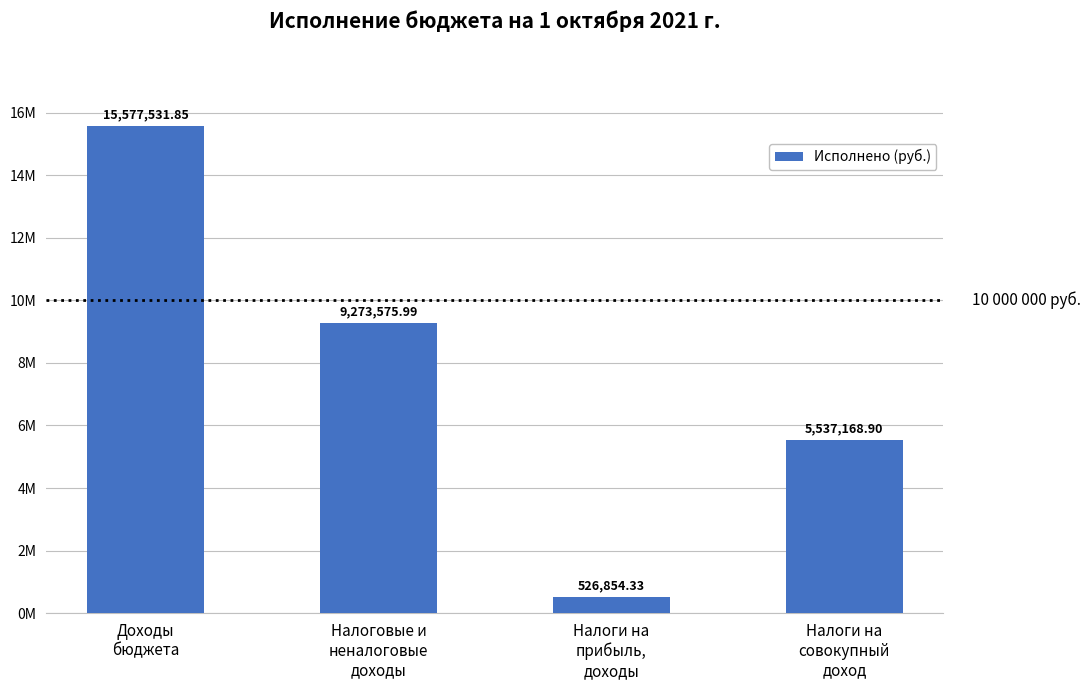

Are the bars horizontal?

No